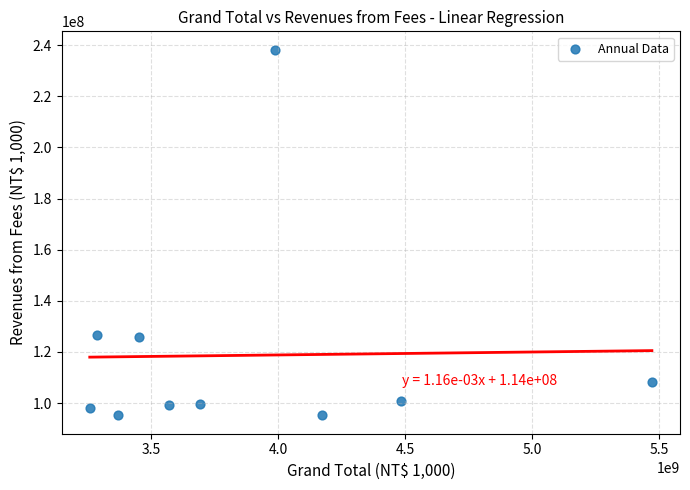

What is the range of Y values (max minus min)?

143102303